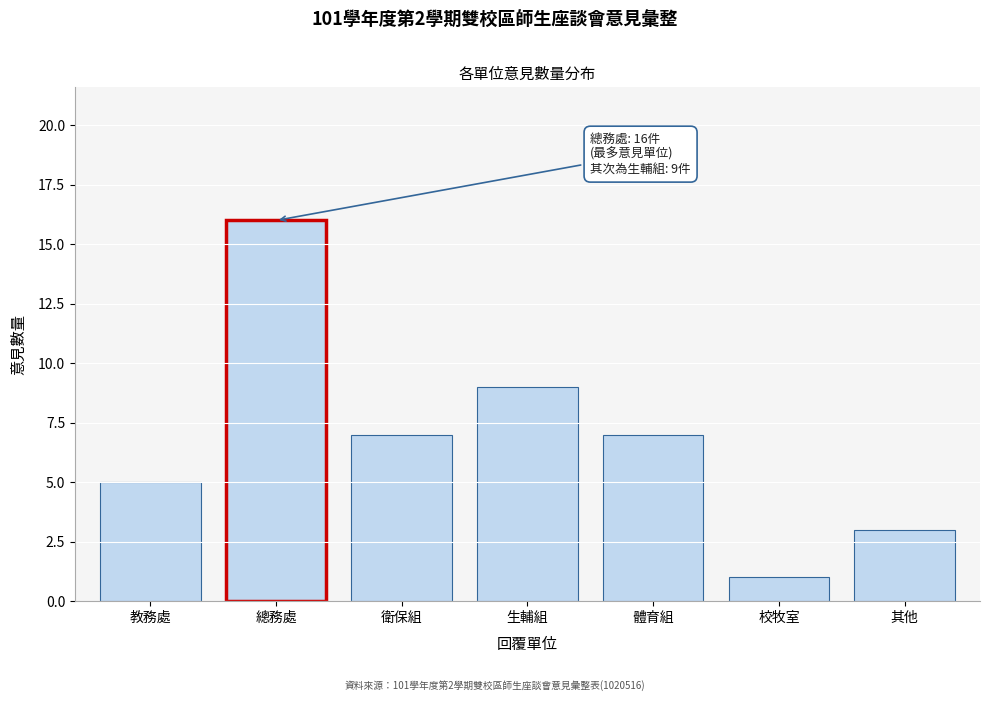

Reading left to right, transcribe all the data shown in this chart.

教務處=5	總務處=16	衛保組=7	生輔組=9	體育組=7	校牧室=1	其他=3